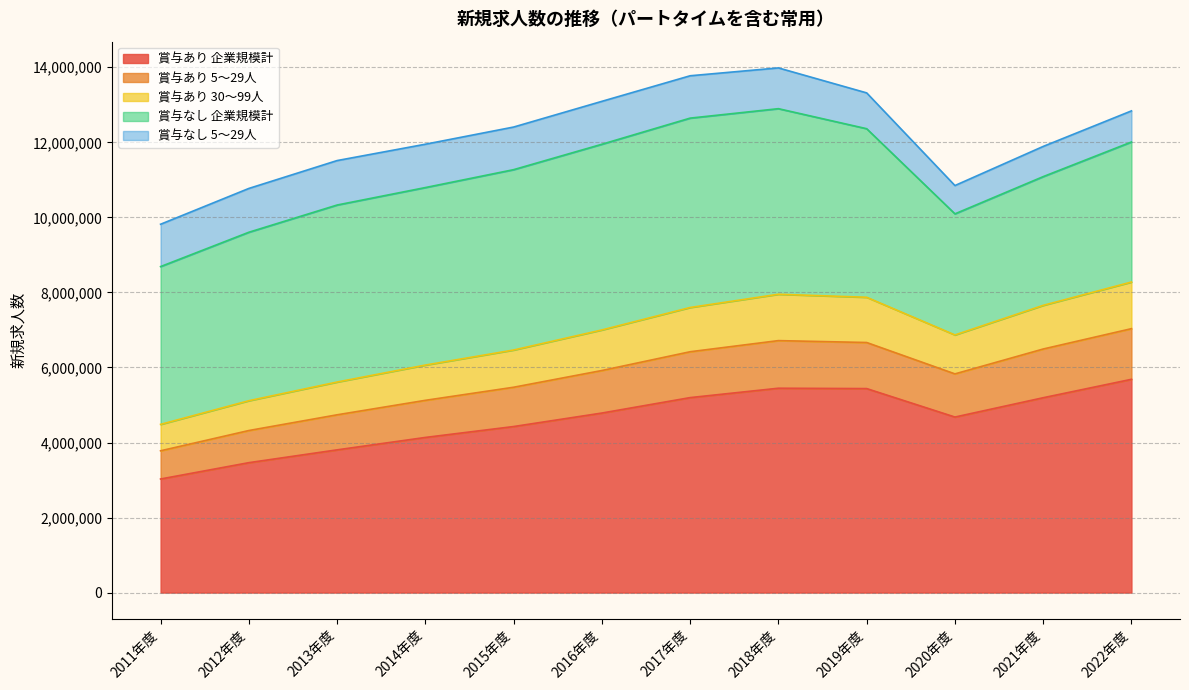

What is the label of the 9th point from the right?

2014年度